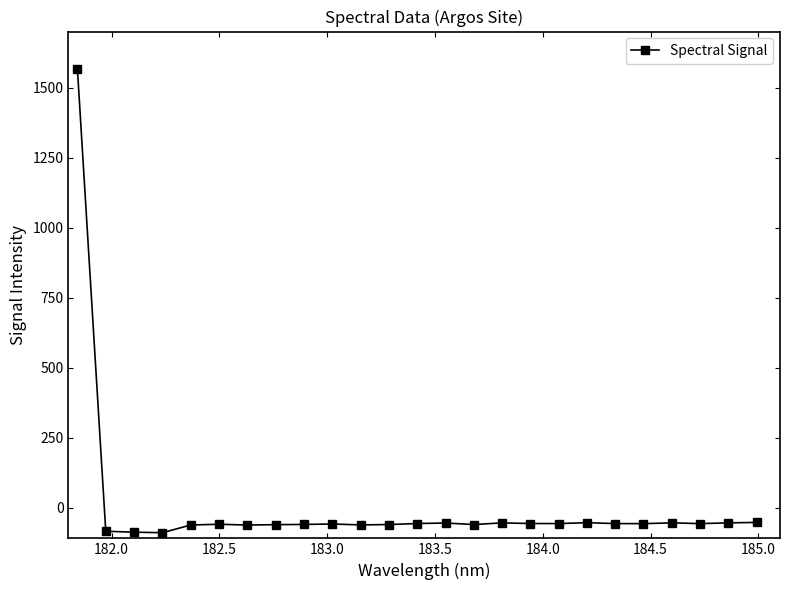

What is the maximum value shown in the chart?

1565.8